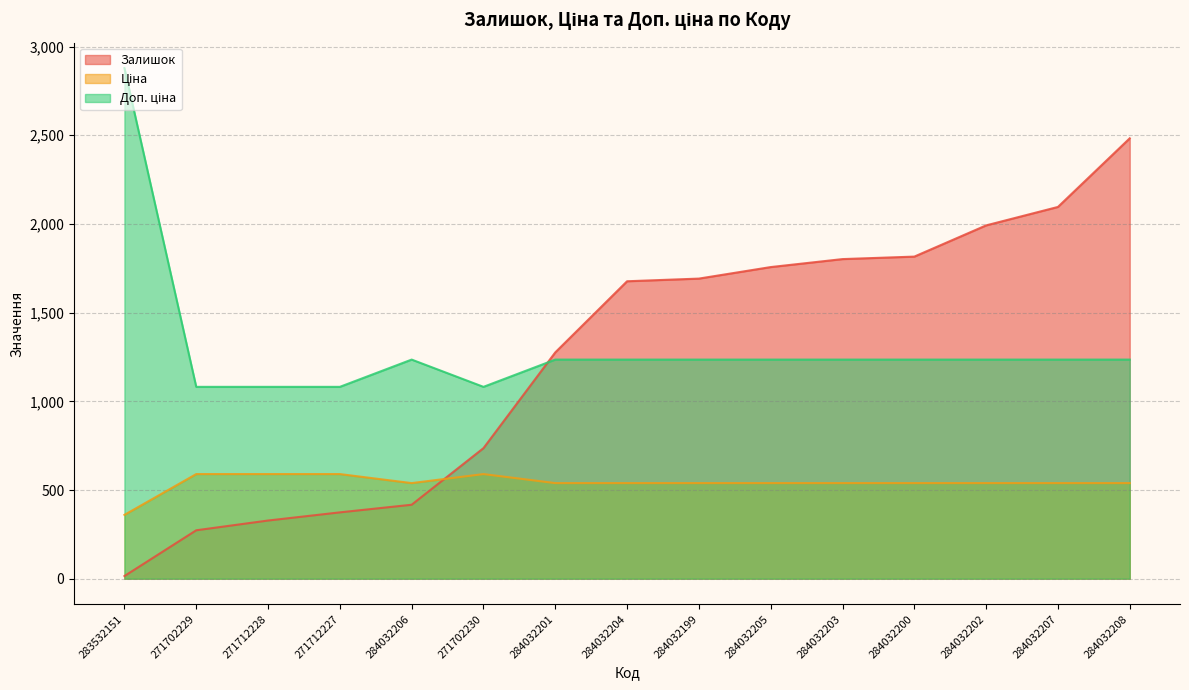

What is the value of the Ціна point at the 2nd from the left?

589.9